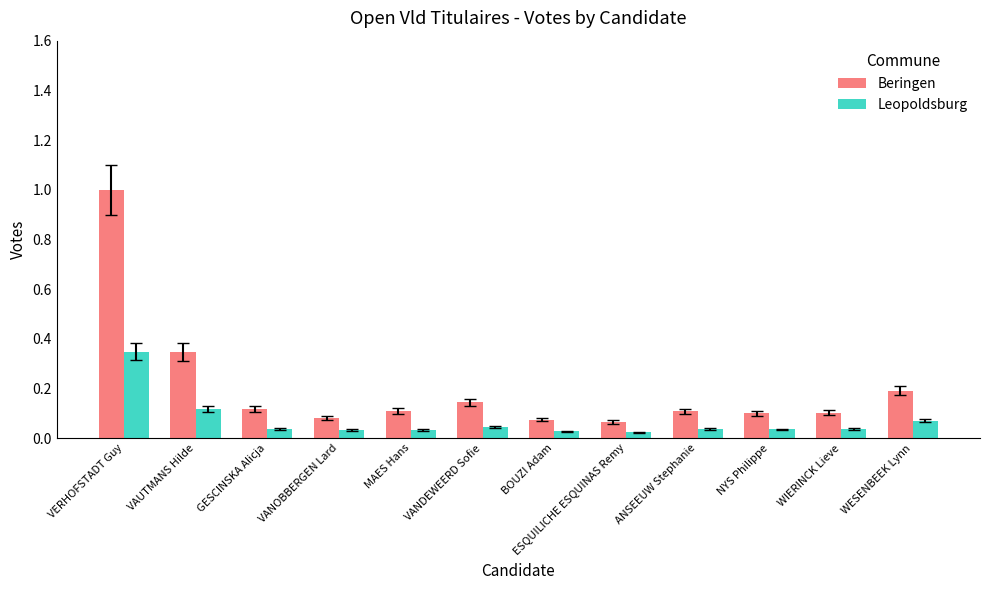

At how many categories does at least one series exceed 0?

12